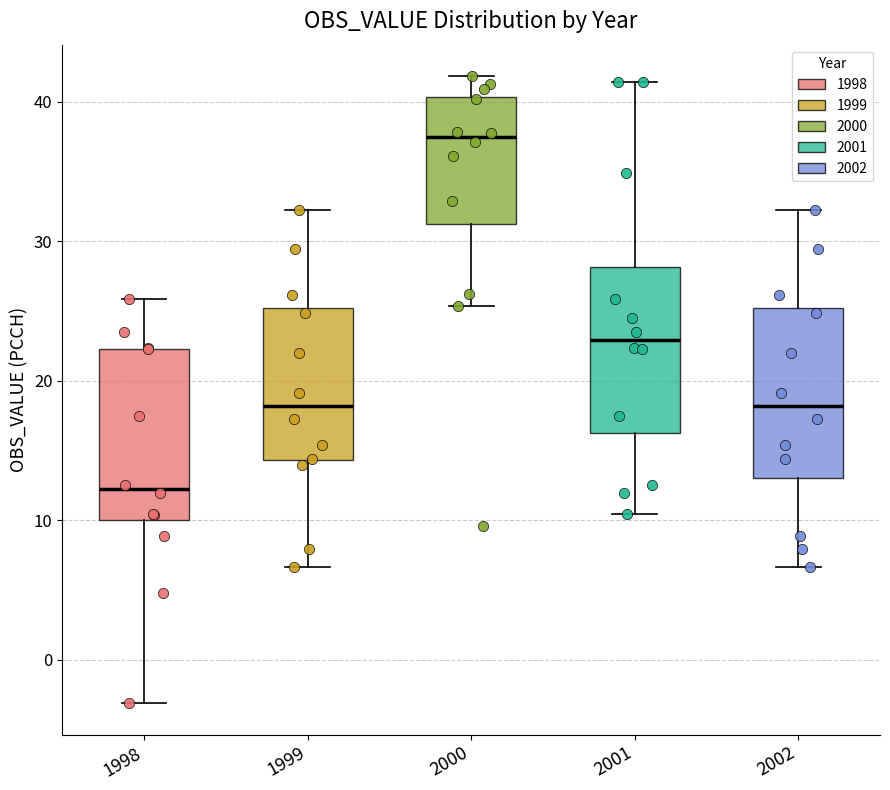

Reading left to right, read every box against the y-axis: the position of its median line, the range the box covers, and the ends of its whiskers. The values are not printed on the chart, so give them approximately, as read against the axis.

1998: median 12, box 10 to 22, whiskers -3 to 26
1999: median 18, box 14 to 25, whiskers 7 to 32
2000: median 37, box 31 to 40, whiskers 25 to 42
2001: median 23, box 16 to 28, whiskers 10 to 41
2002: median 18, box 13 to 25, whiskers 7 to 32